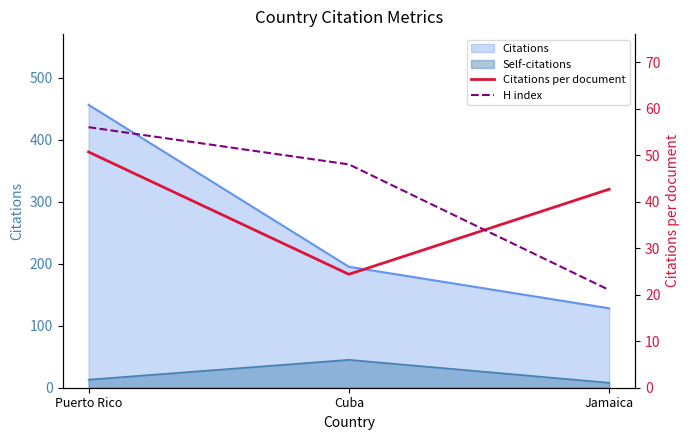

Count the number of categories in the chart.

3